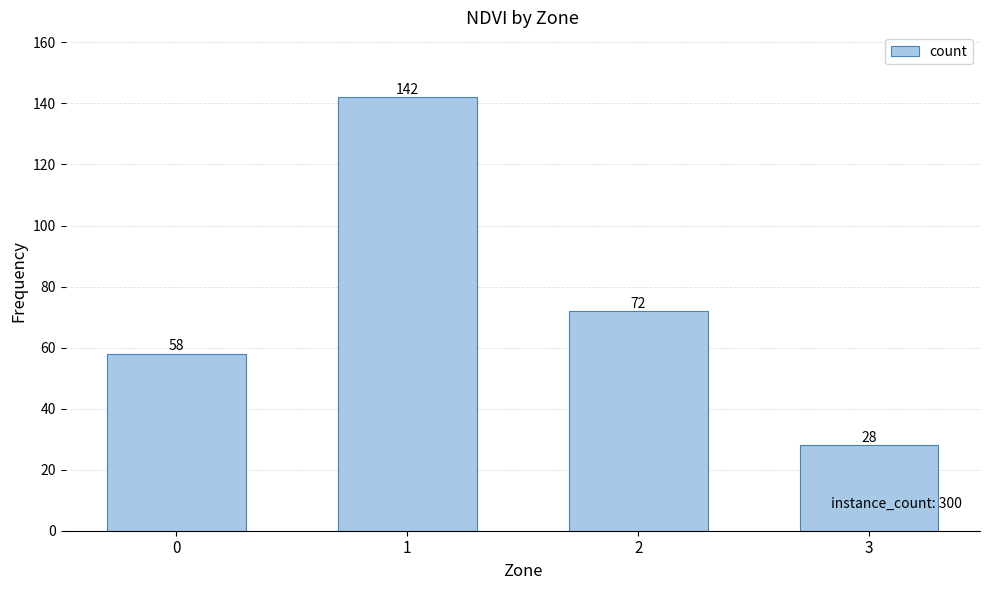

What is the change in value from 2 to 3?

-44